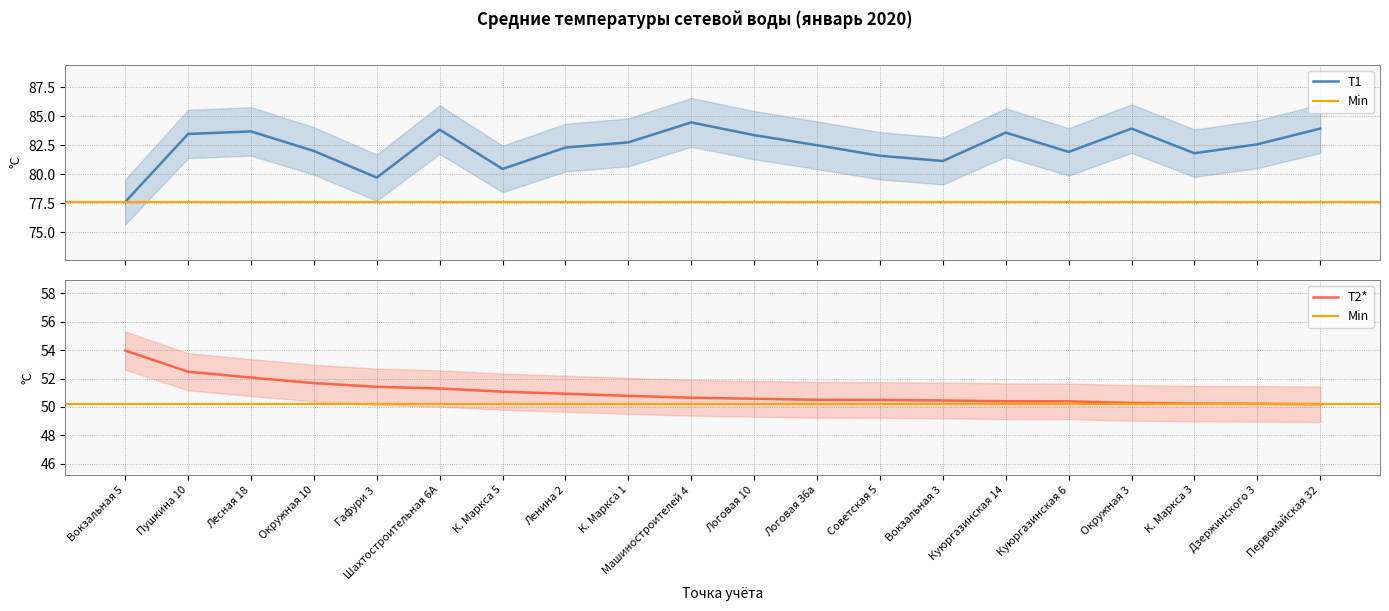

True or false: T2* and T1 cross at least once.

False